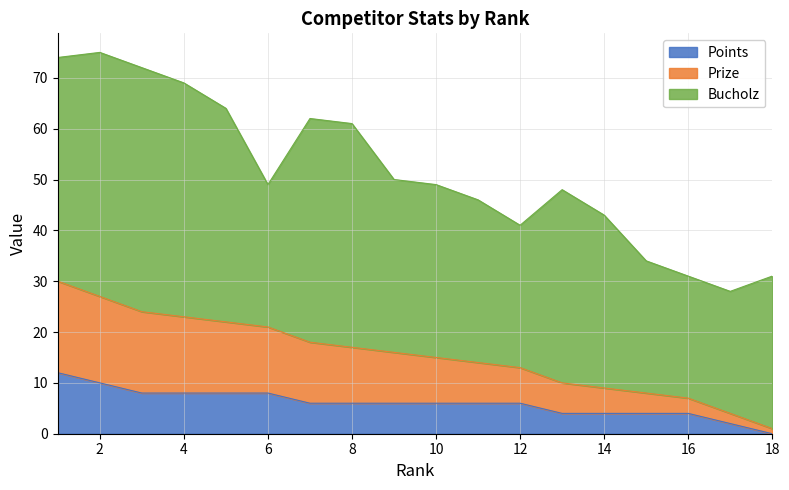

Which category has the lowest value in the Points series?

18